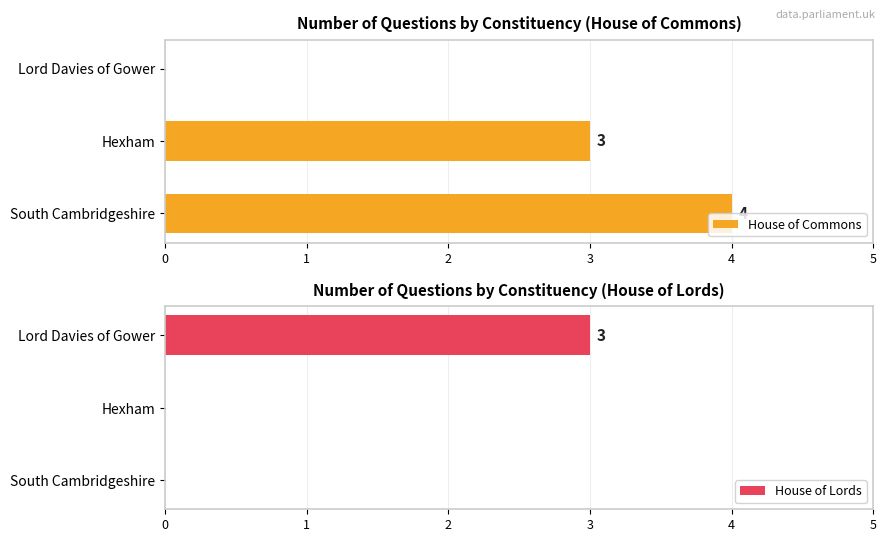

How many data points in House of Commons are less than 3?

1